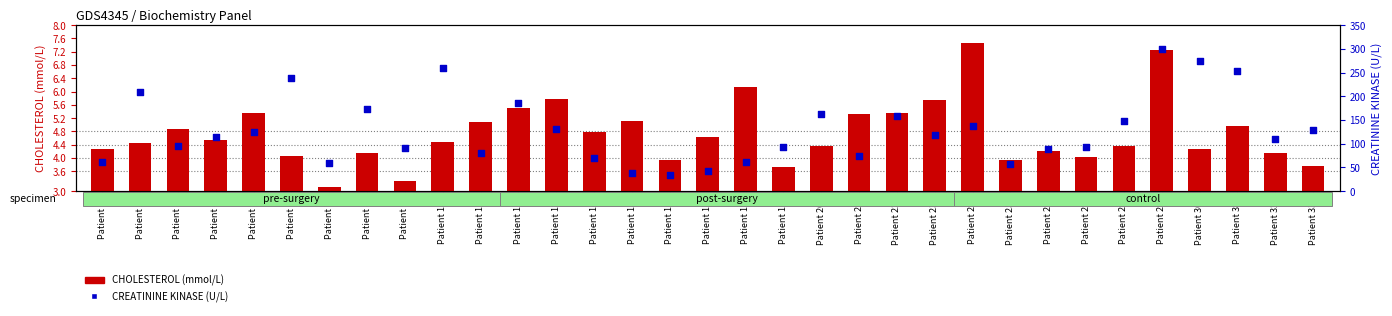

Which series has the widest spread of Y values?

CREATININE KINASE (U/L)